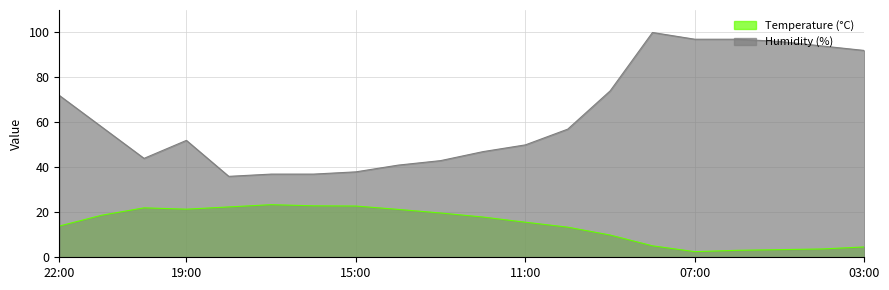

At which label does Humidity (%) reach its peak?

08:00